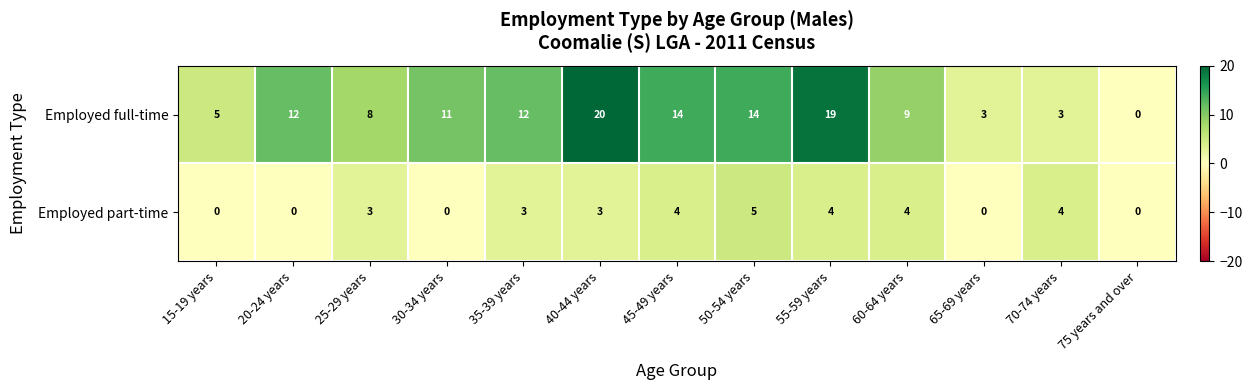

What is the total value across all series at 45-49 years?

18